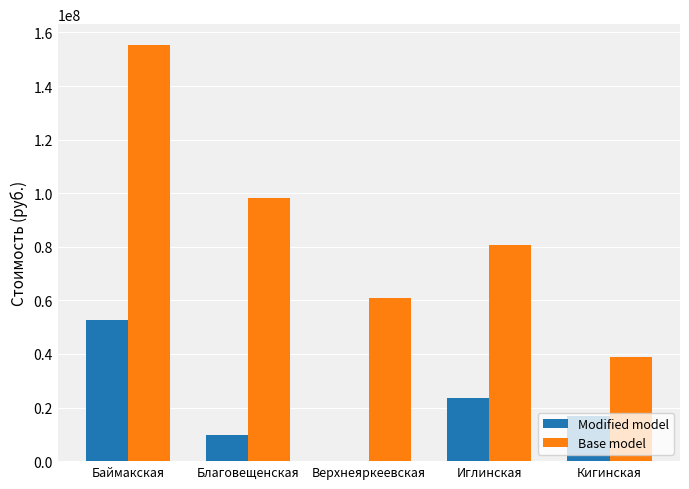

Which series changed the most between Благовещенская and Верхнеяркеевская?

Base model